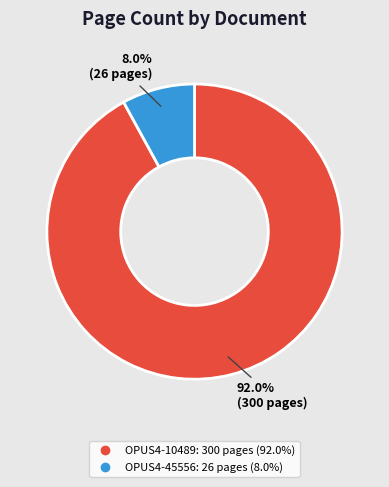

Rank the categories by value from lowest to highest.

OPUS4-45556, OPUS4-10489